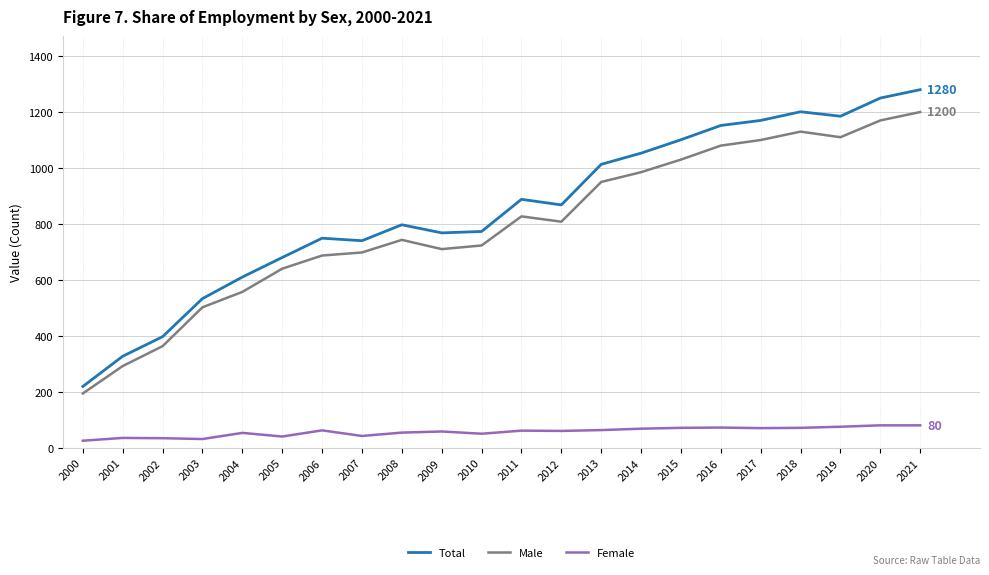

True or false: Male and Total cross at least once.

False